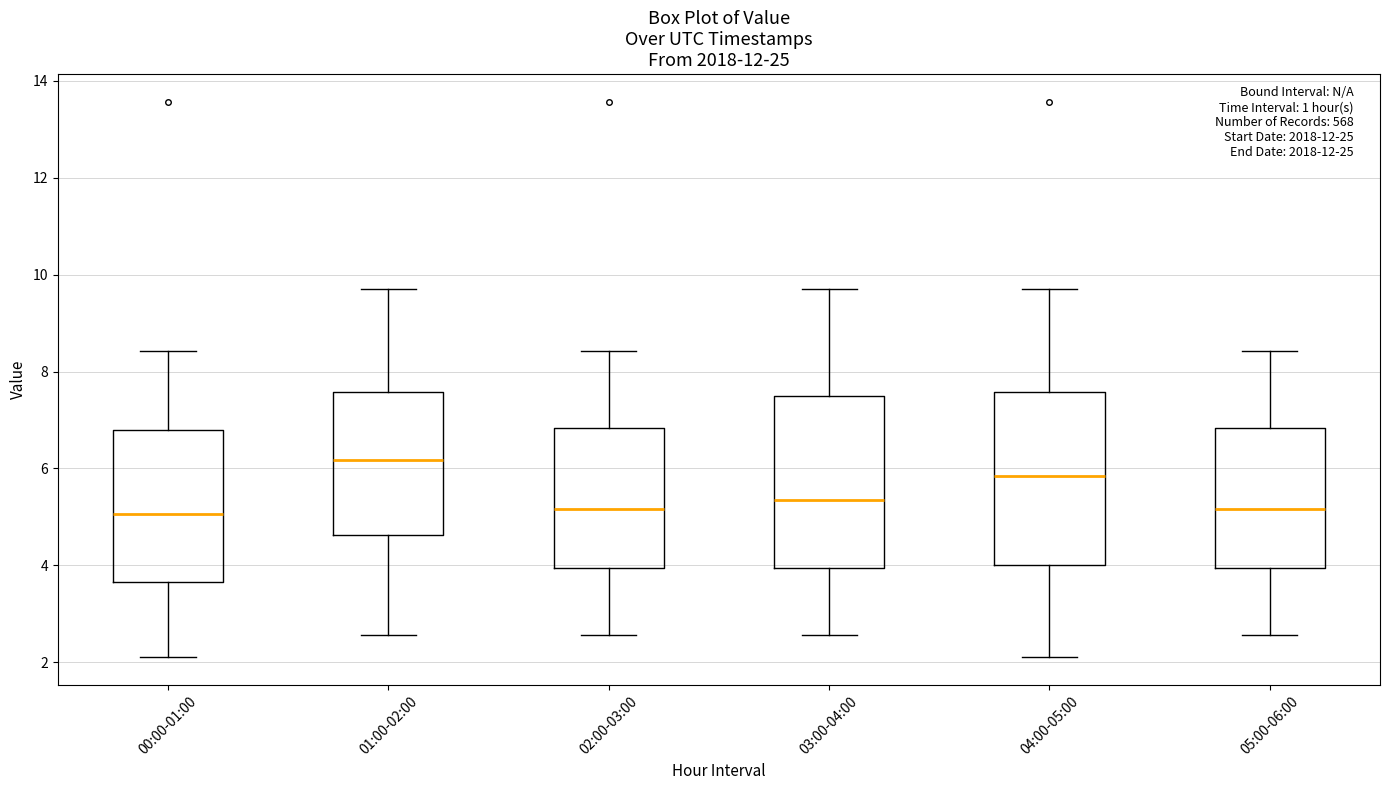

Where does the median line of the box for 00:00-01:00 sit on the y-axis? The values are not printed on the chart, so give them approximately, as read against the axis.

5.0